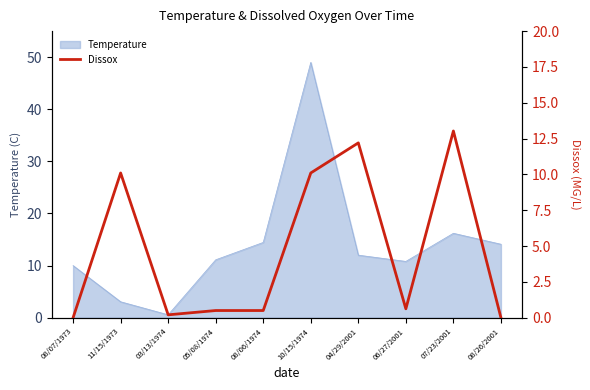

At which category does the data reach its first local peak?

11/15/1973